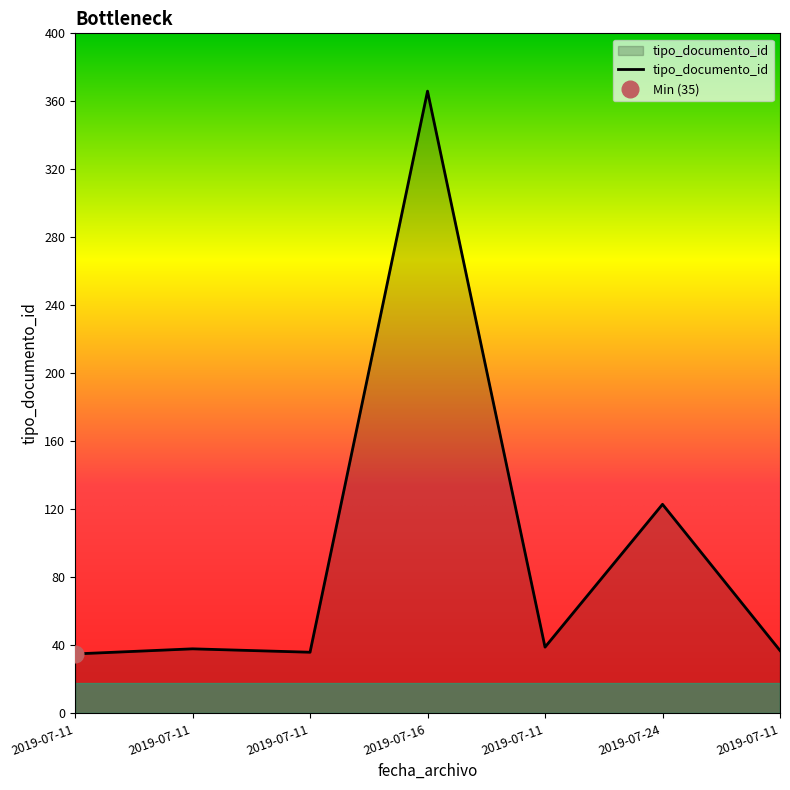

Reading right to left, transcribe all the data shown in this chart.

2019-07-11=37	2019-07-24=123	2019-07-11=39	2019-07-16=366	2019-07-11=36	2019-07-11=38	2019-07-11=35